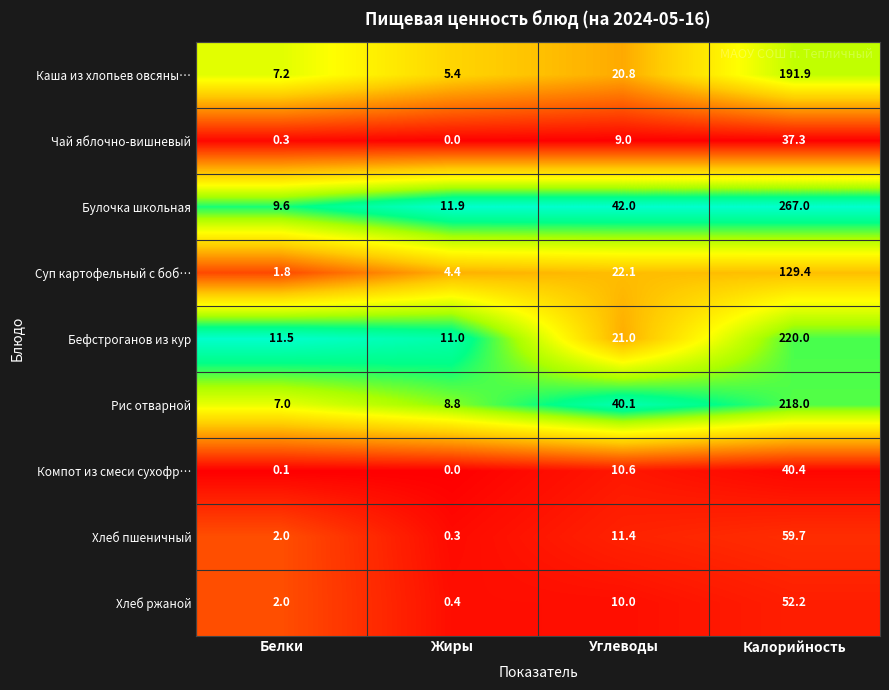

What is the sum of the Каша из хлопьев овсяны… values at Калорийность and Белки?

199.1